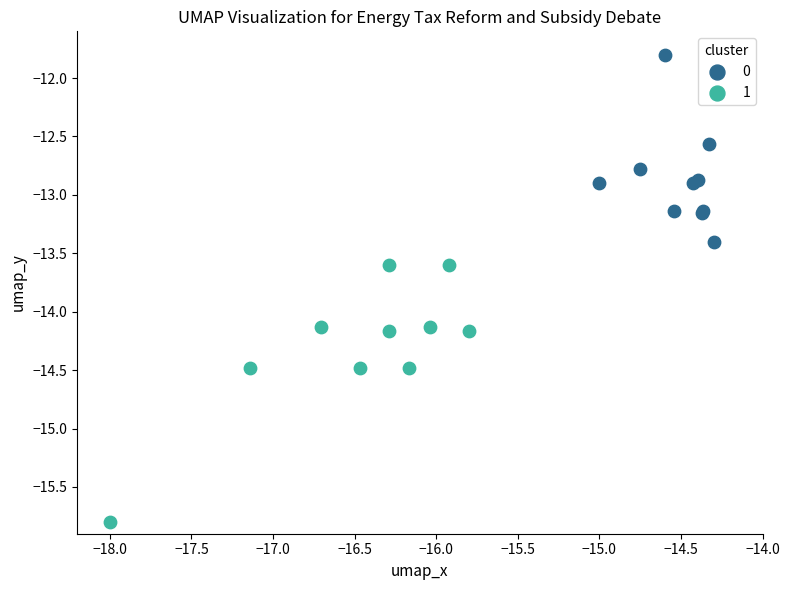

Which series contains the lowest Y value?

1